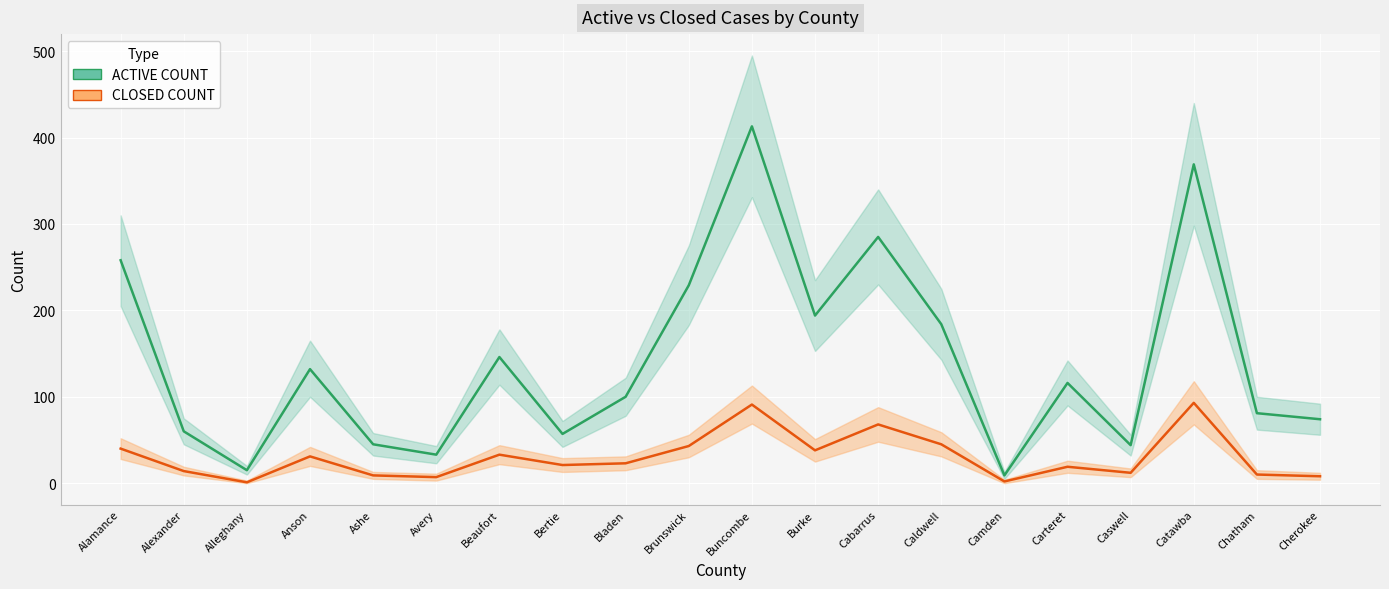

Which series has the largest total across all categories?

ACTIVE COUNT